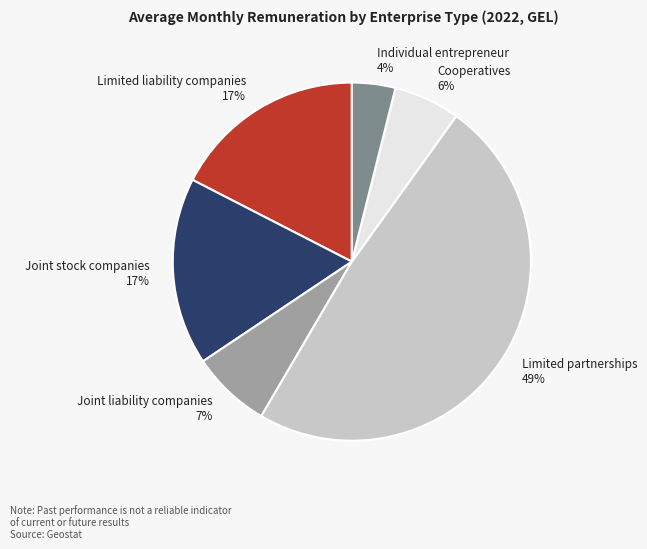

Between Limited liability companies and Limited partnerships, which is larger?

Limited partnerships